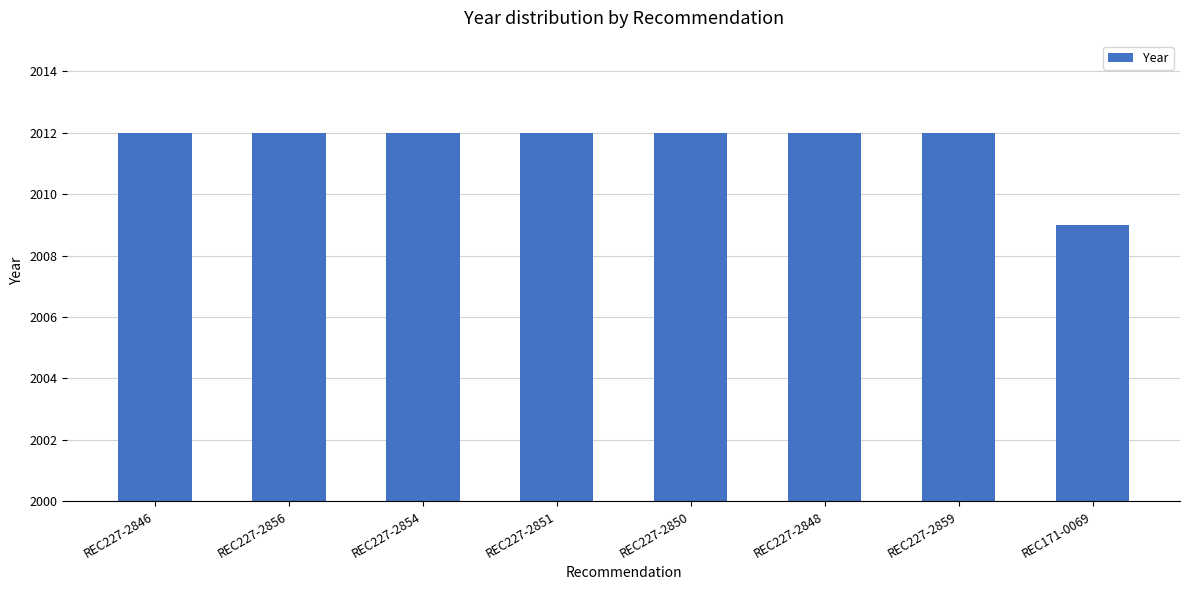

Reading left to right, list all the values displayed in this chart.

2012	2012	2012	2012	2012	2012	2012	2009